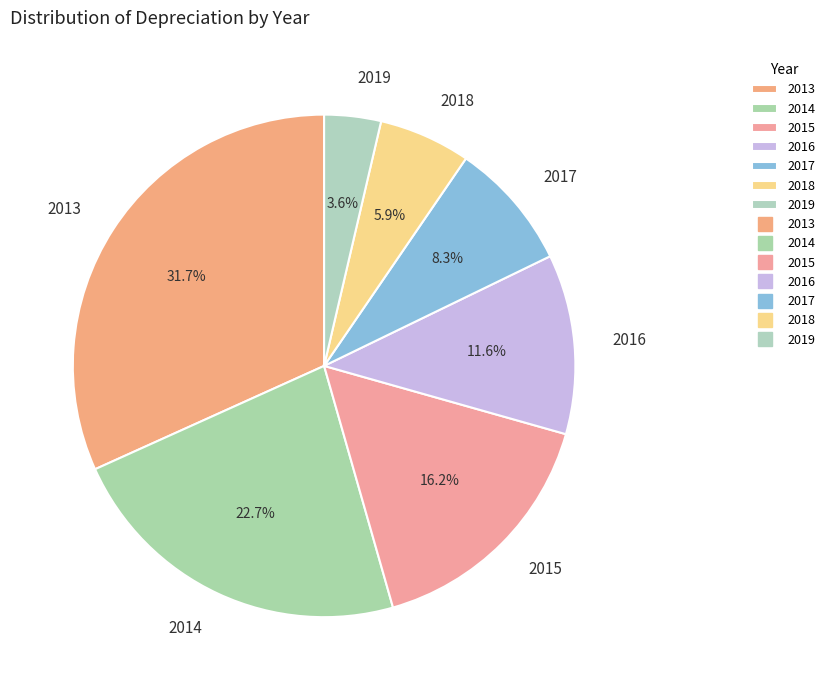

Which slice is the largest?

2013